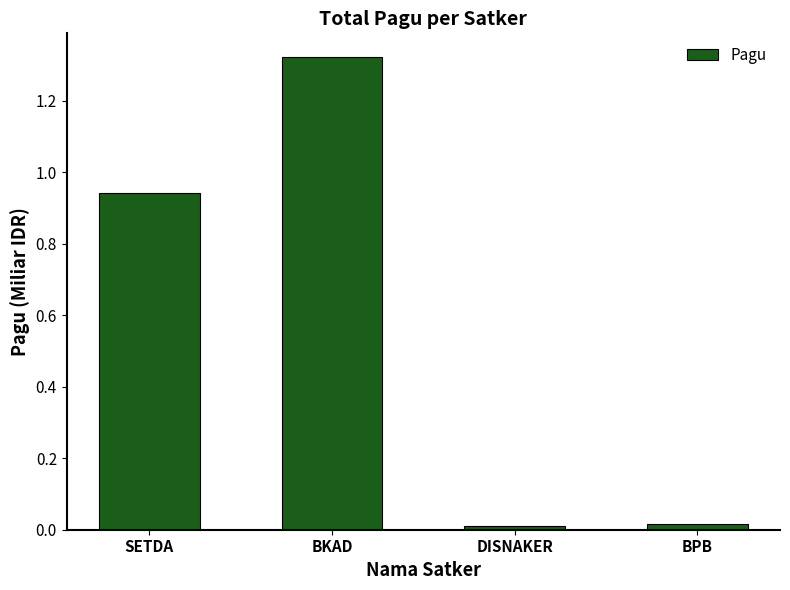

Between BKAD and BPB, which is larger?

BKAD